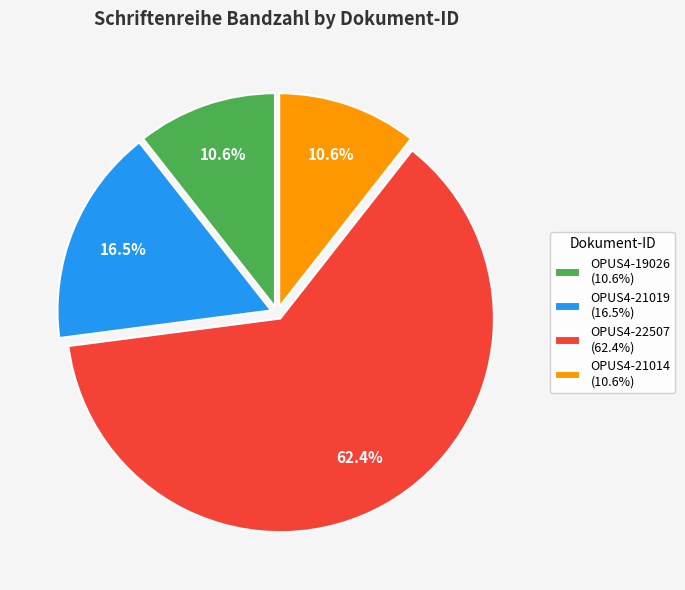

The OPUS4-22507 slice represents 51% of the pie. True or false?

False